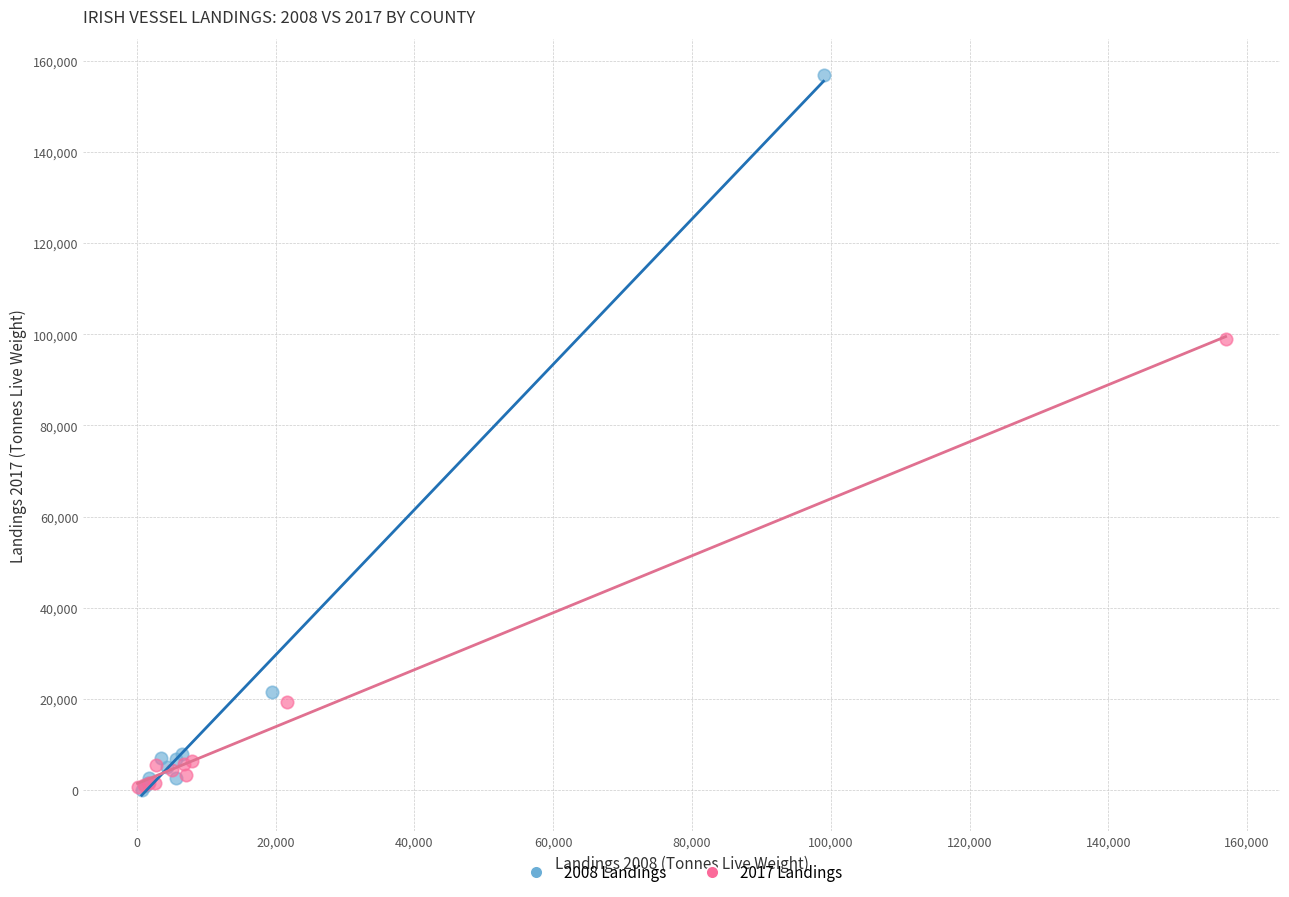

Which series has the widest spread of Y values?

2008 Landings